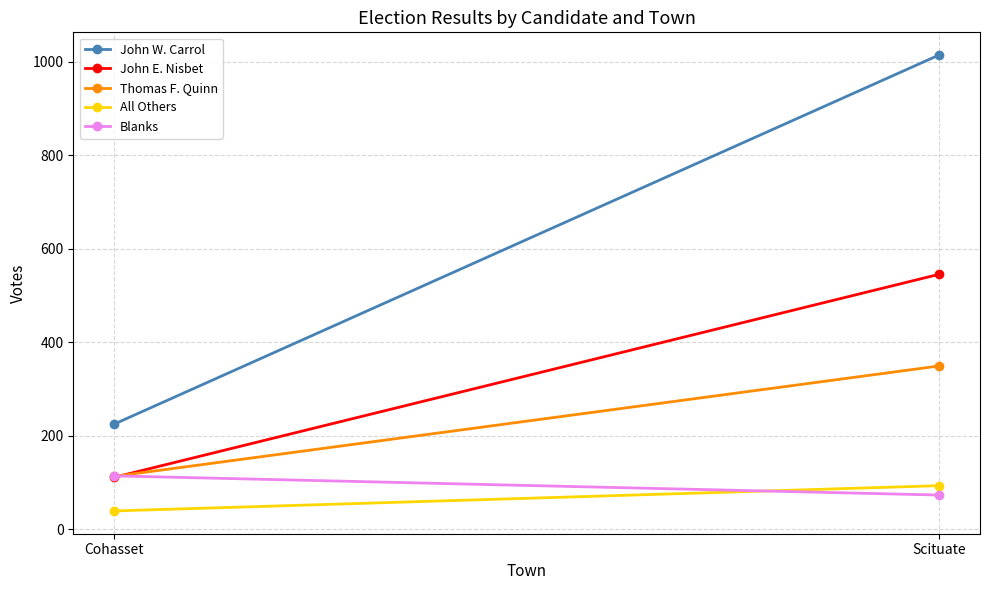

Which category has the lowest value in the All Others series?

Cohasset